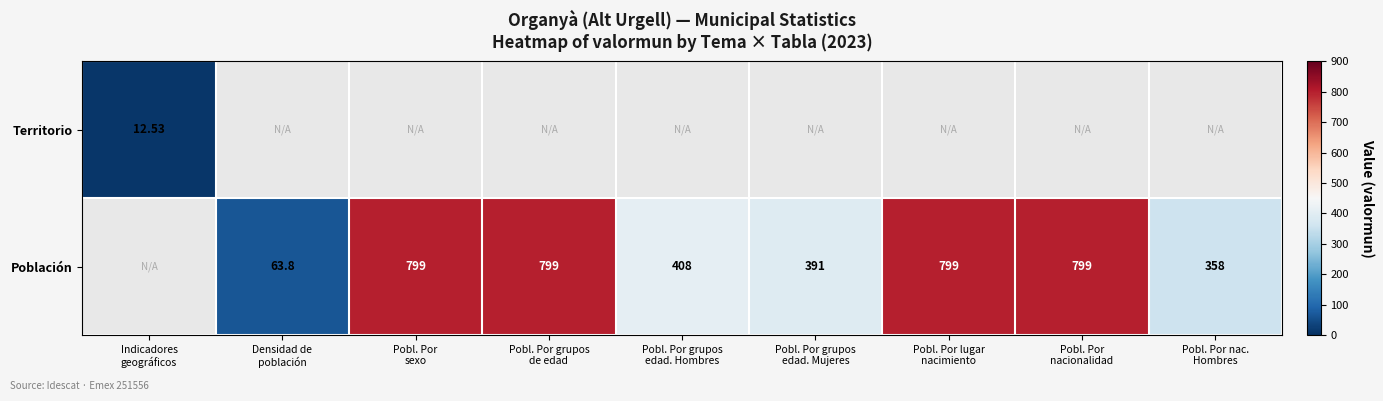

Which category has the highest value in the Territorio series?

Indicadores geográficos